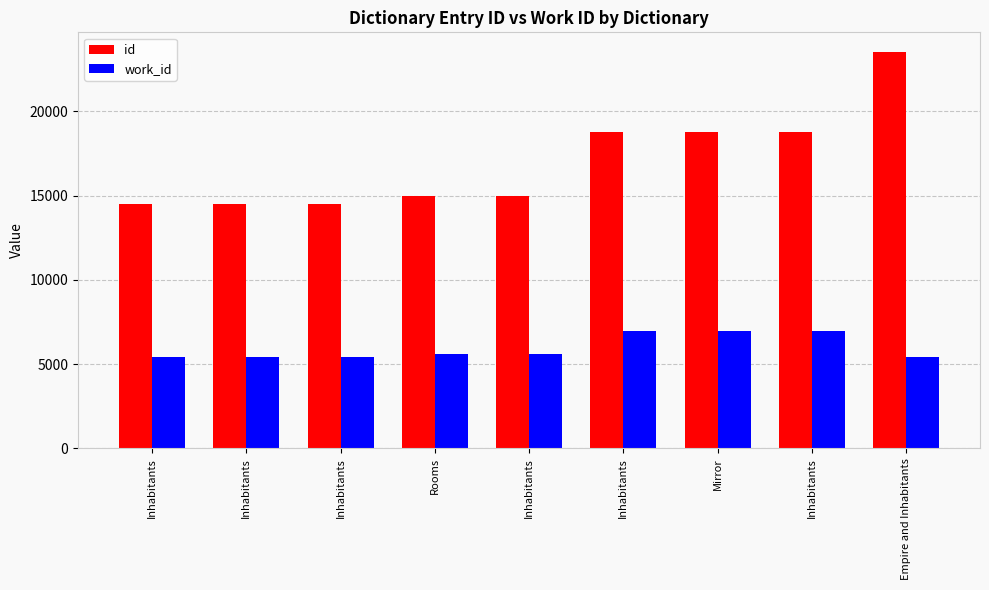

Between Inhabitants and Rooms, which is larger?

Inhabitants